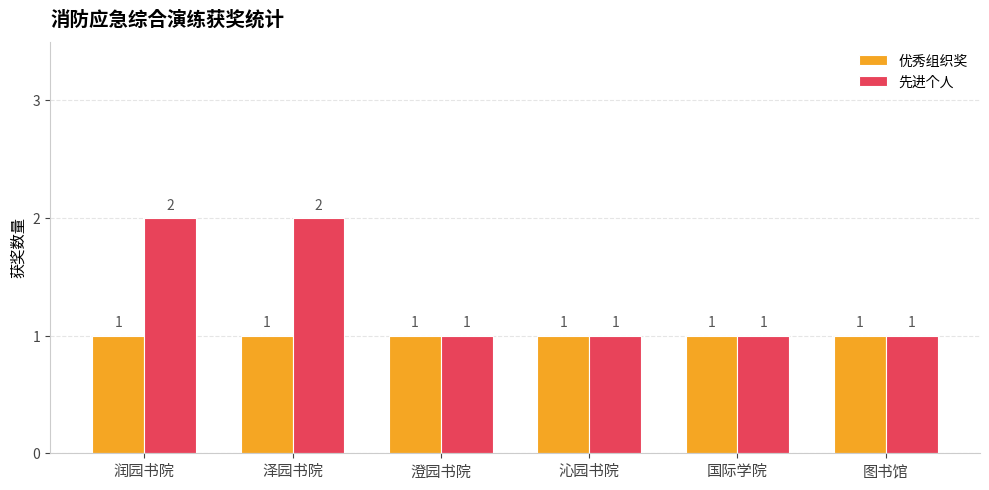

Rank the series by their maximum value, from lowest to highest.

优秀组织奖, 先进个人